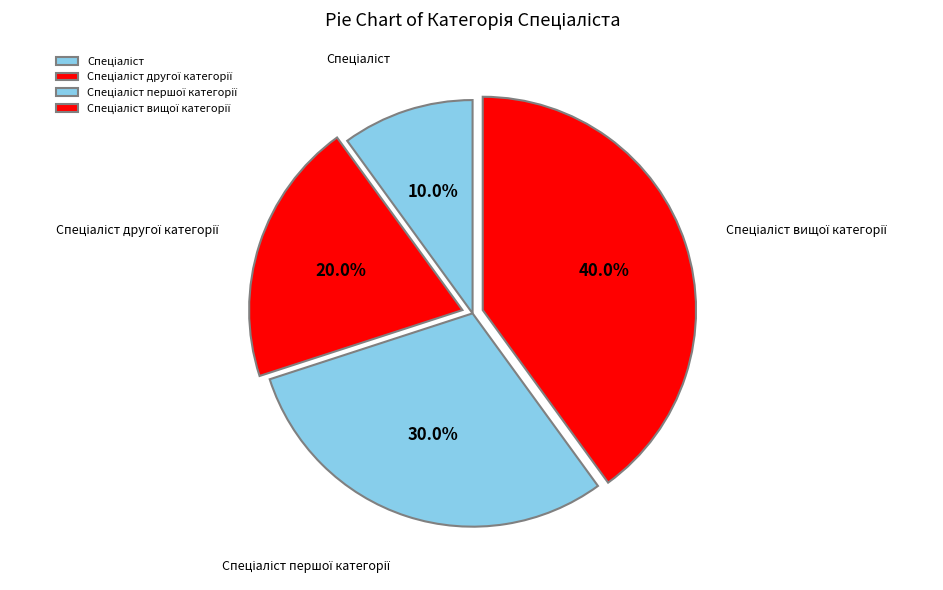

Is there any slice that represents more than half of the pie?

No